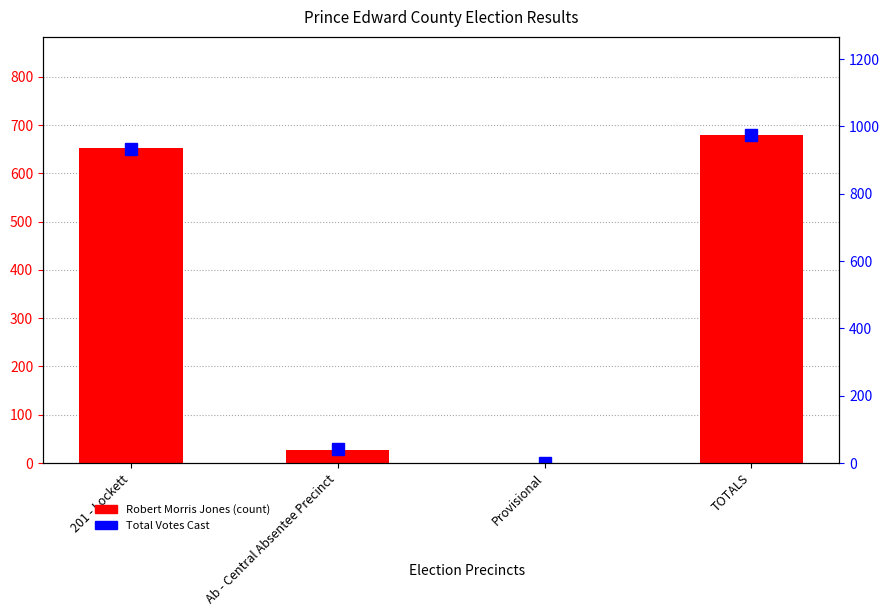

How many values in the Robert Morris Jones series exceed 652?

1